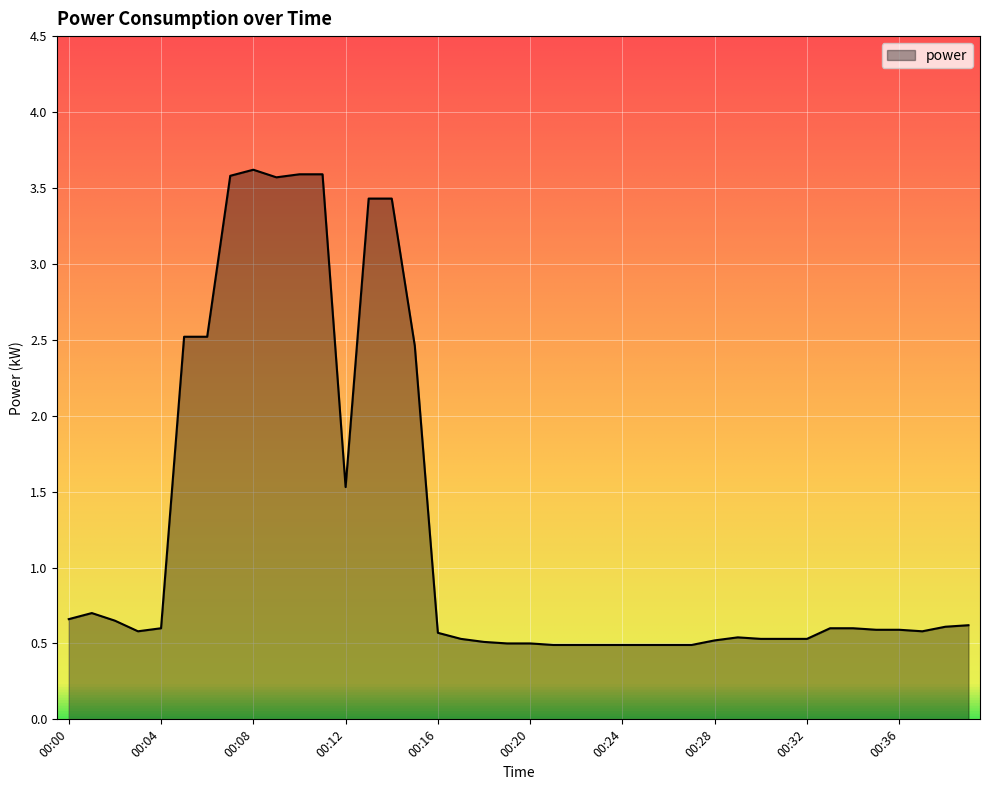

True or false: there are more than 0 points higher than both neighbors.

True